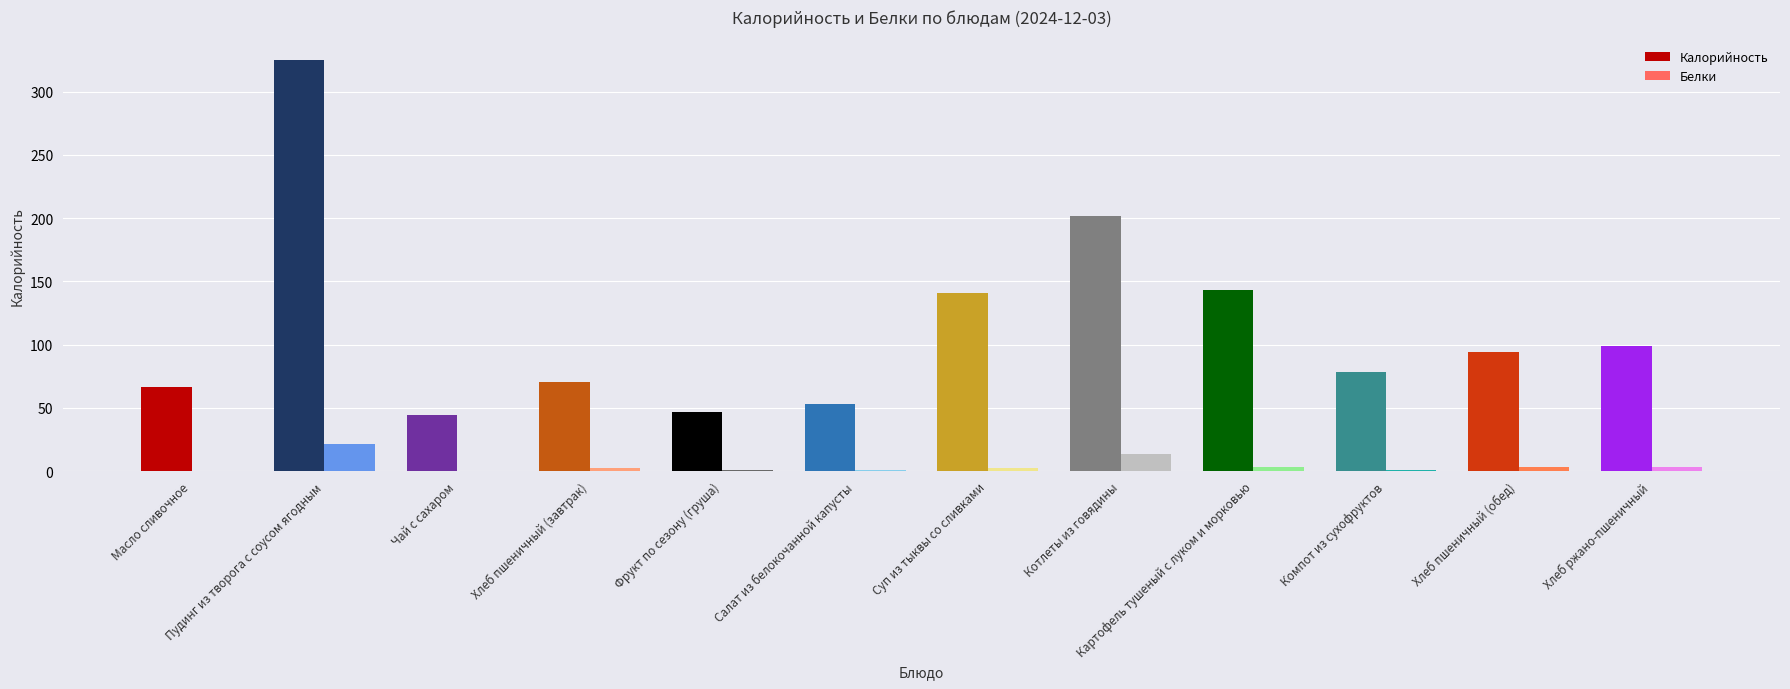

What is the sum of all Калорийность values?

1361.9